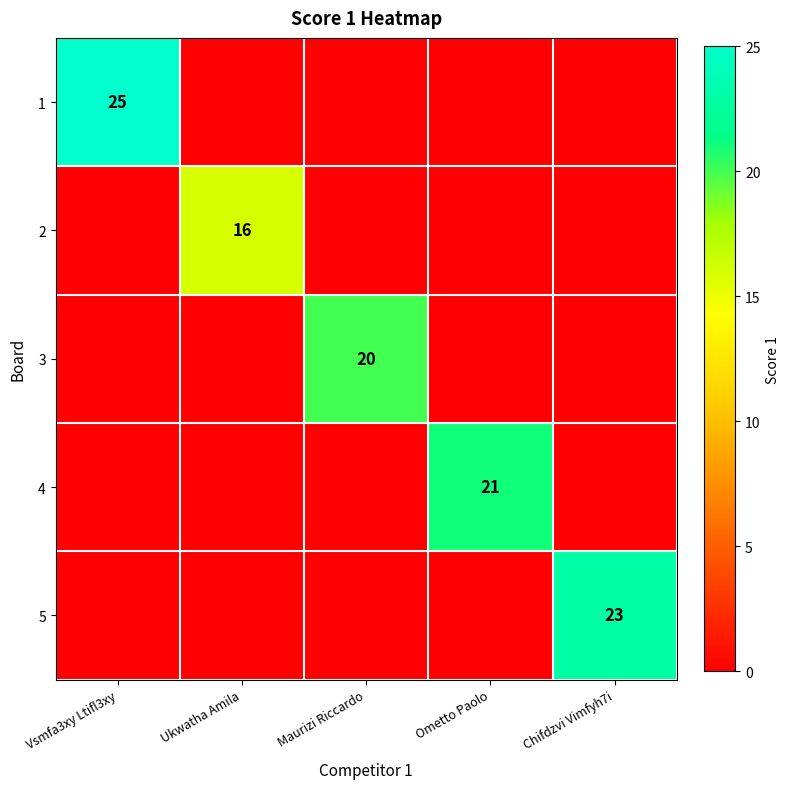

True or false: 1 has a value of 0 at Chifdzvi Vimfyh7i.

True